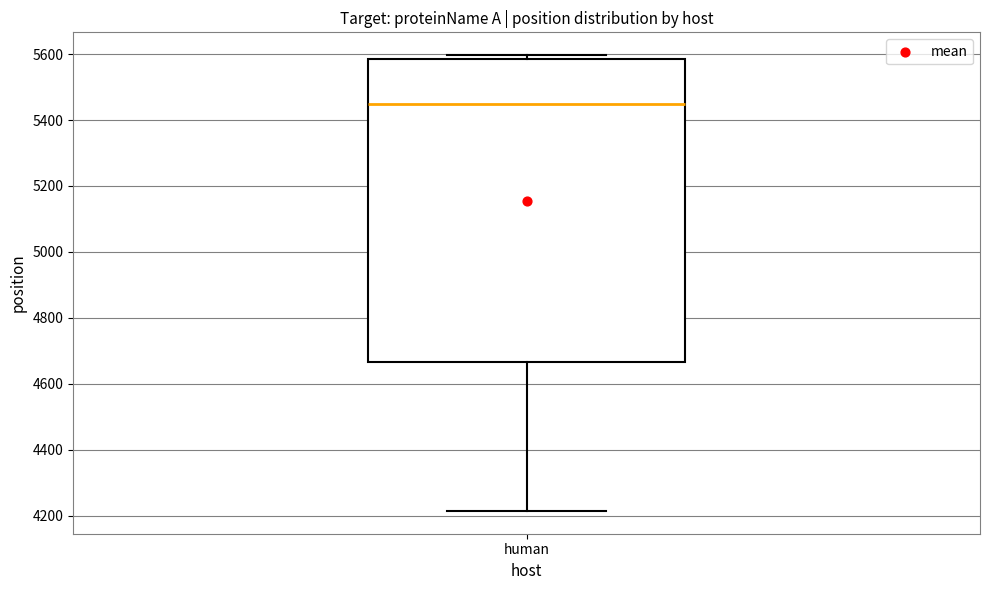

Transcribe this box plot: give where the median line is, the range the box spans, and where the two whiskers end, as read against the y-axis. The values are not printed on the chart, so give them approximately, as read against the axis.

median 5440, box 4660 to 5580, whiskers 4220 to 5600